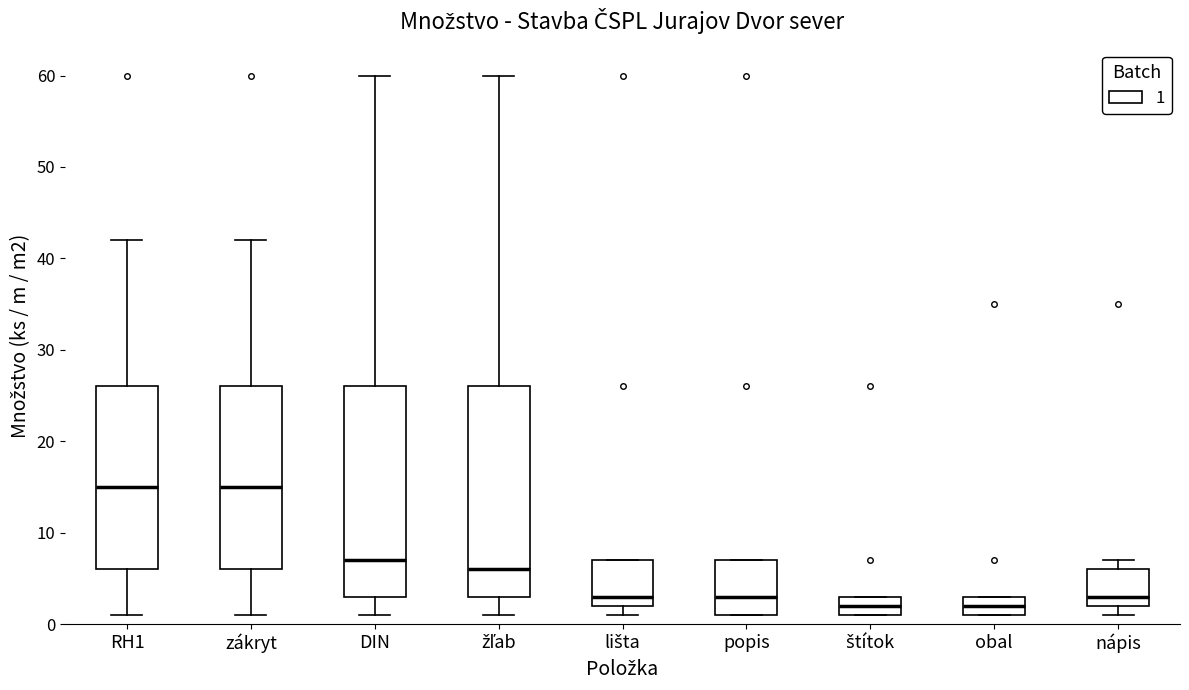

Reading left to right, read every box against the y-axis: the position of its median line, the range the box covers, and the ends of its whiskers. The values are not printed on the chart, so give them approximately, as read against the axis.

RH1: median 15, box 6 to 26, whiskers 1 to 42
zákryt: median 15, box 6 to 26, whiskers 1 to 42
DIN: median 7, box 3 to 26, whiskers 1 to 60
žľab: median 6, box 3 to 26, whiskers 1 to 60
lišta: median 3, box 2 to 7, whiskers 1 to 7
popis: median 3, box 1 to 7, whiskers 1 to 7
štítok: median 2, box 1 to 3, whiskers 1 to 3
obal: median 2, box 1 to 3, whiskers 1 to 3
nápis: median 3, box 2 to 6, whiskers 1 to 7